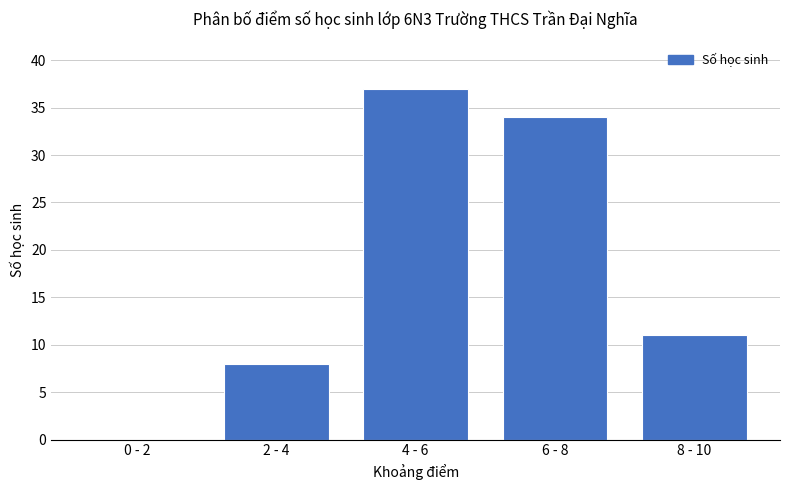

At which category does the chart reach its peak across all series?

4 - 6